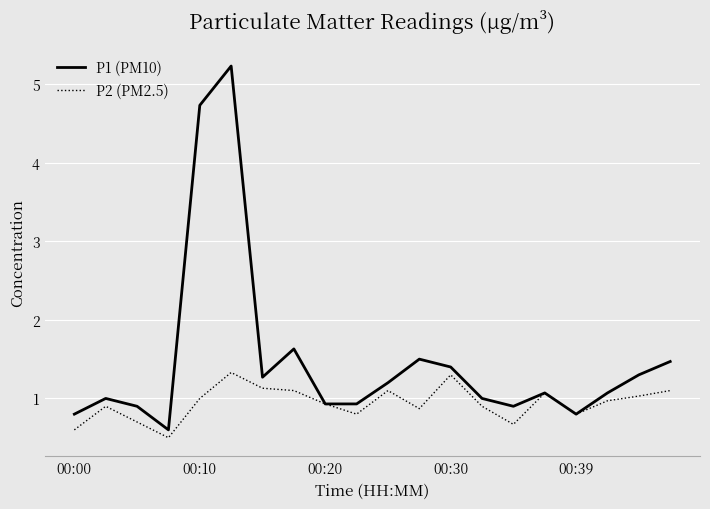

What is the smallest value displayed?

0.5